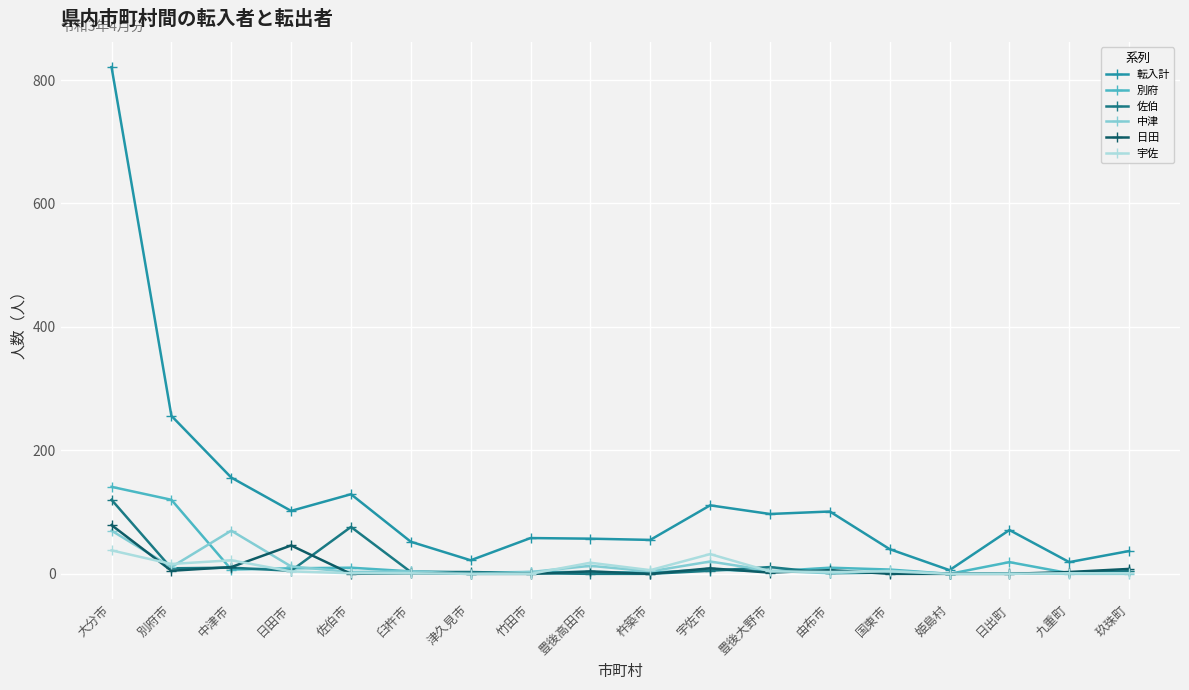

True or false: 別府 has more than 0 interior local peaks.

True